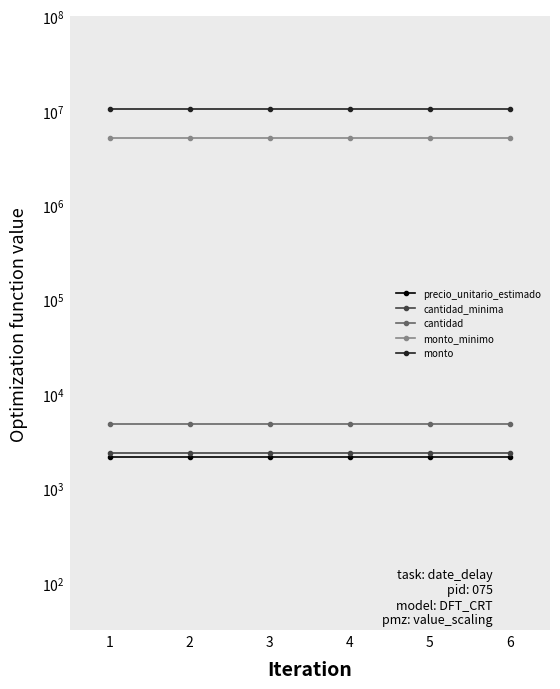

True or false: precio_unitario_estimado has more than 0 interior local peaks.

False